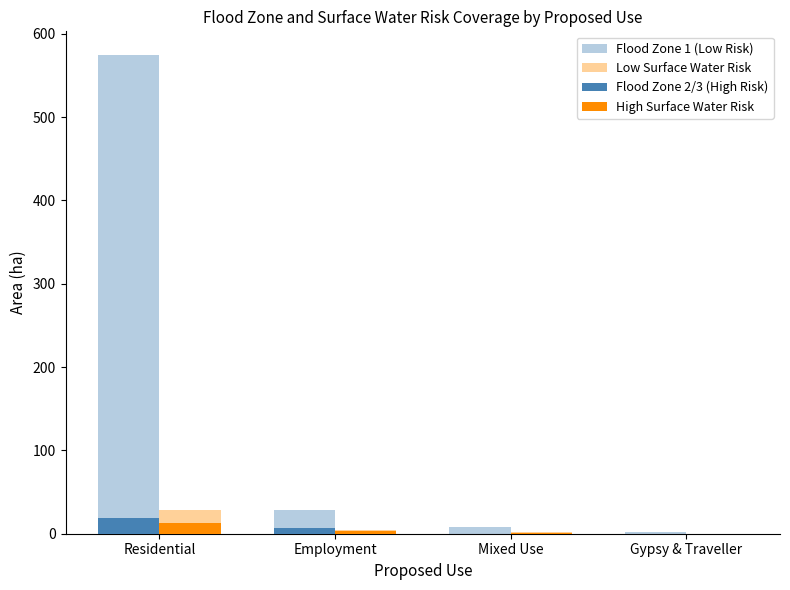

How many categories are shown in the chart?

4